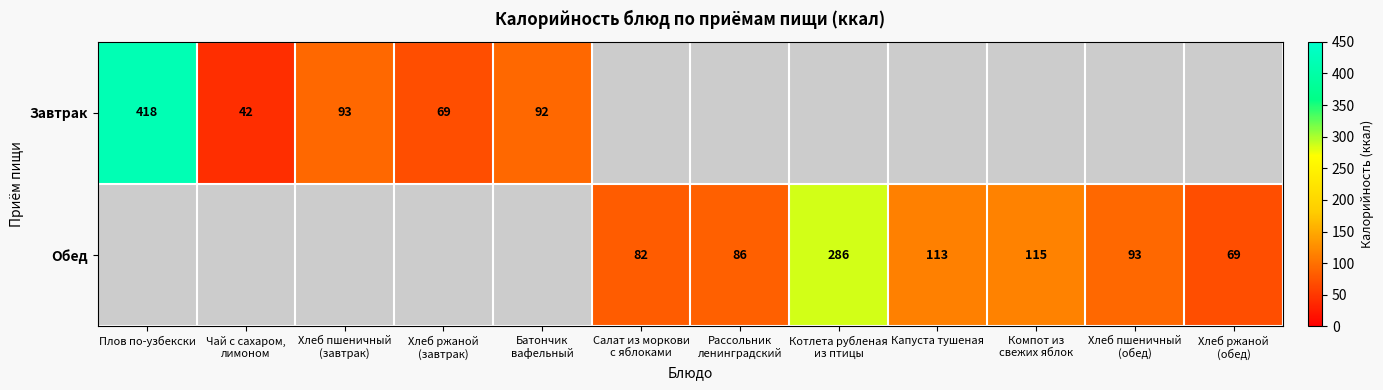

Is it true that Обед equals 170 at Капуста тушеная?

False